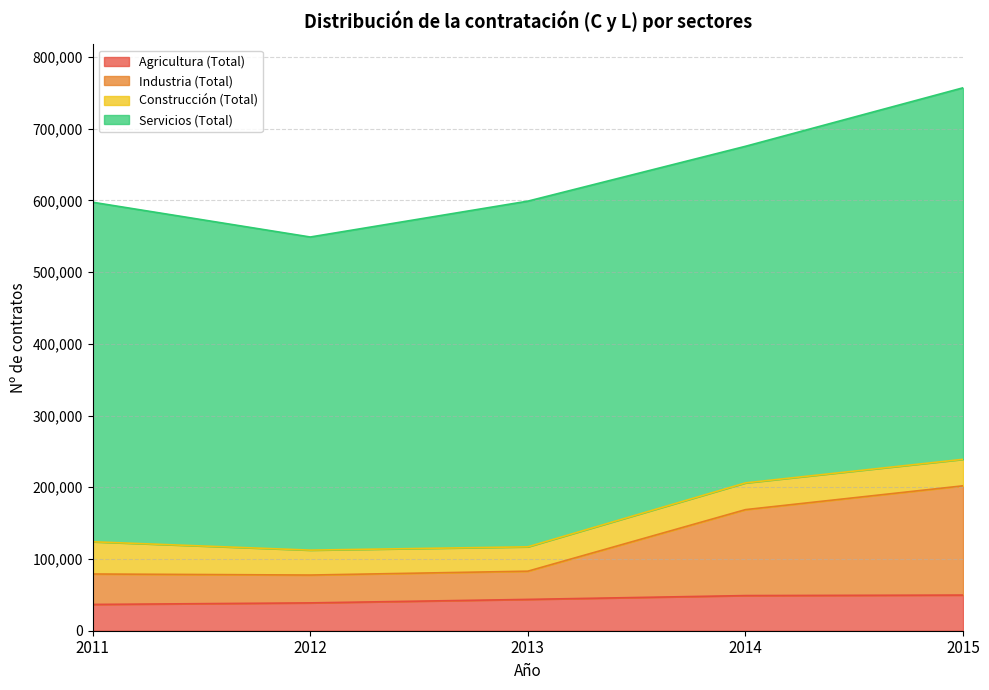

What is the total value across all series at 2014?

675442